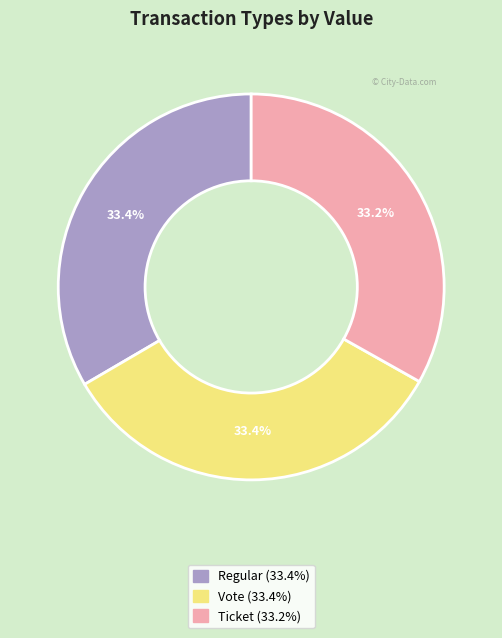

Do Ticket and Vote together represent more than half of the pie?

Yes